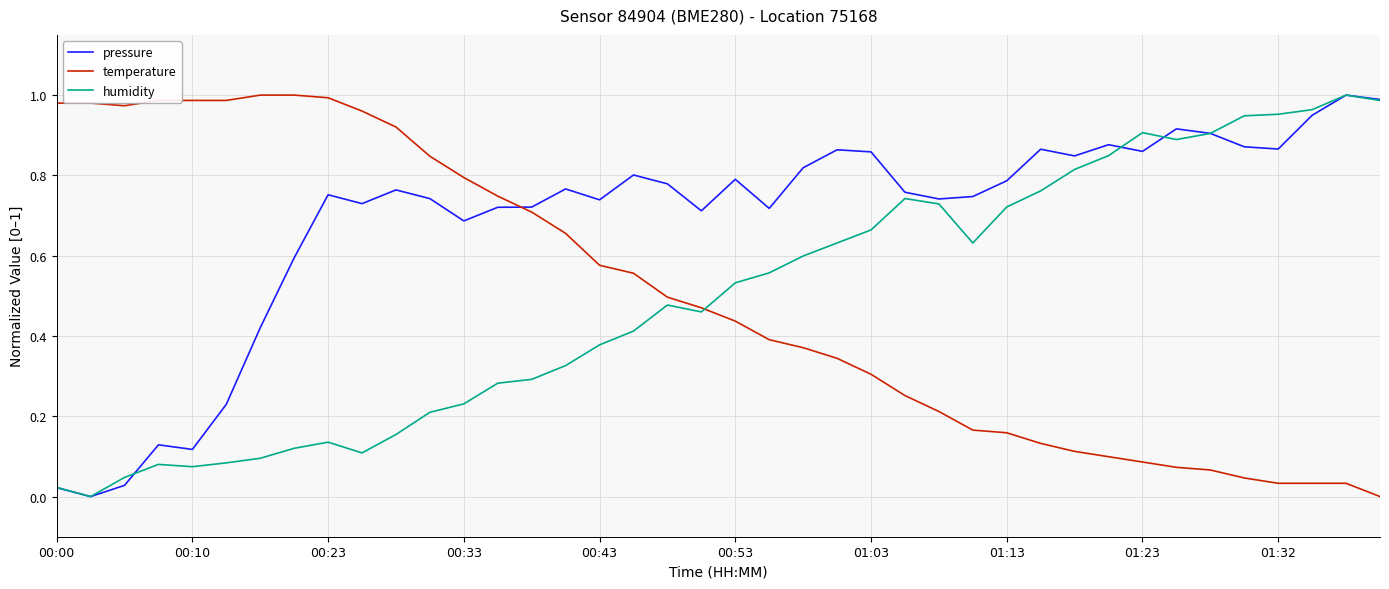

What is the sum of all pressure values?

27.5